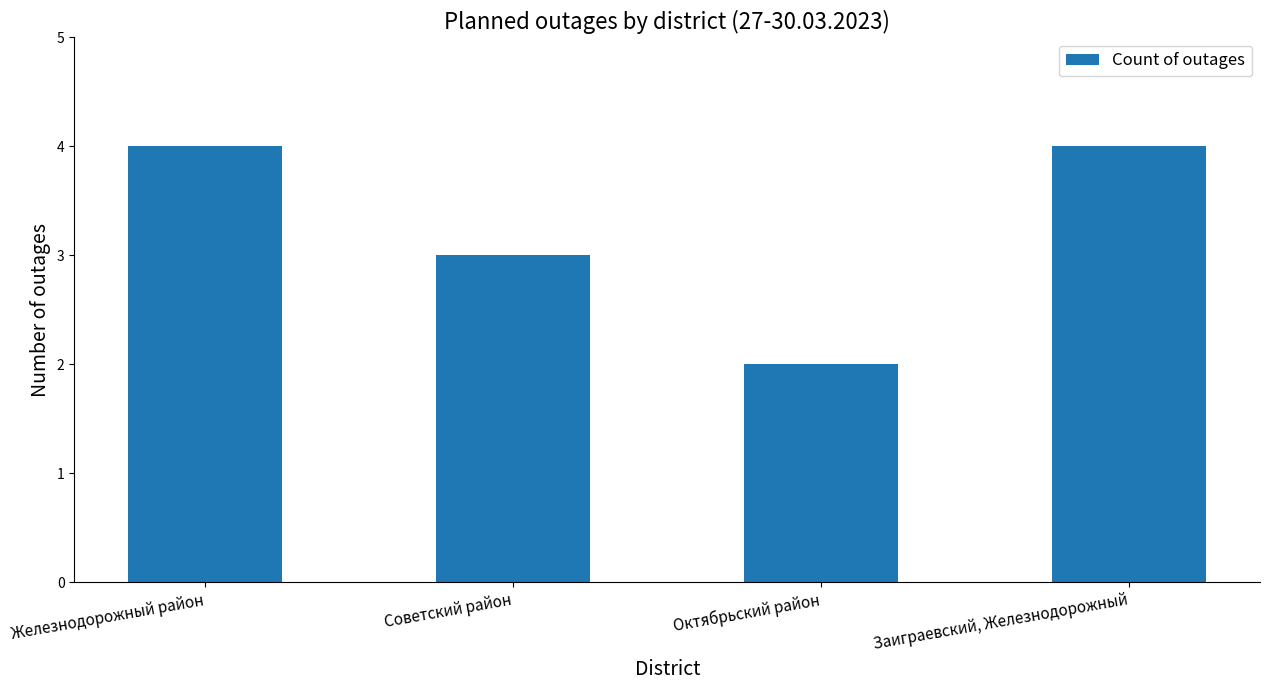

Which label corresponds to the smallest value in the chart?

Октябрьский район